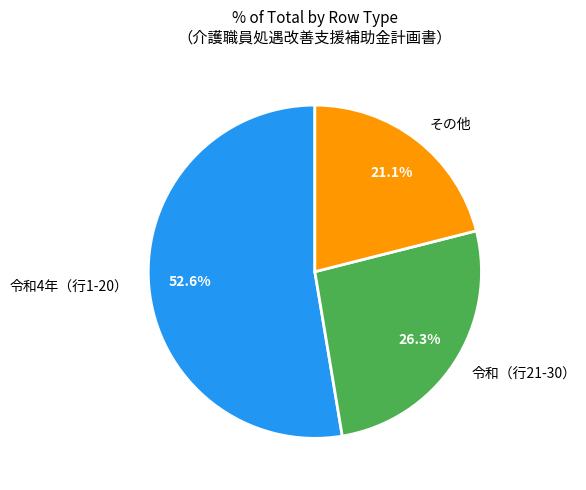

Which slice is the largest?

令和4年（行1-20）